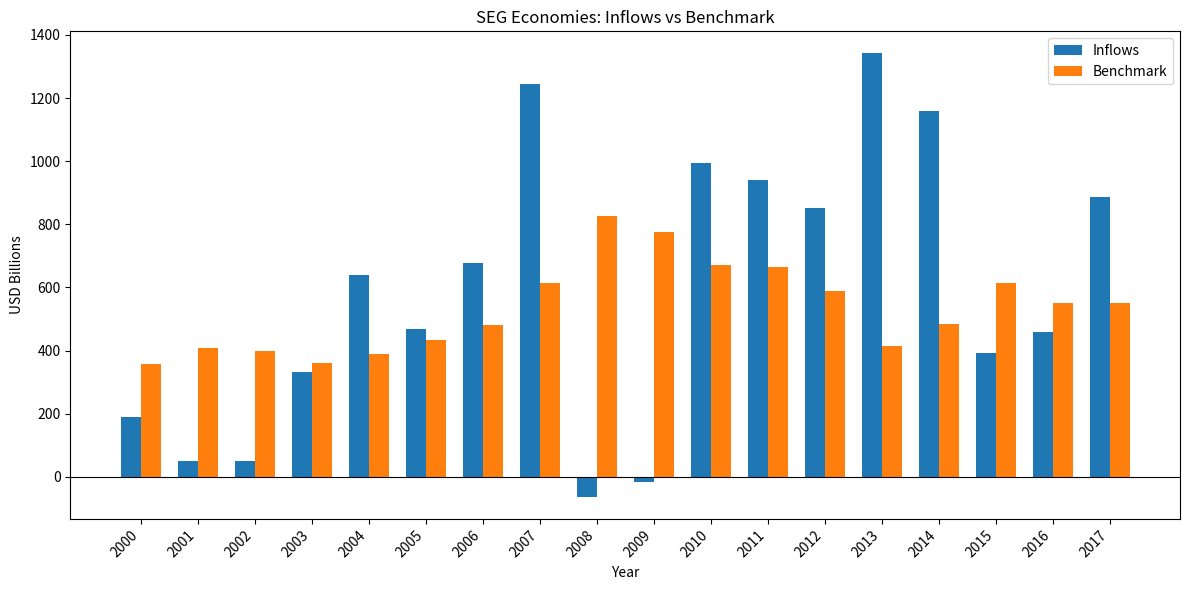

What is the total value across all series at 2011?

1603.8